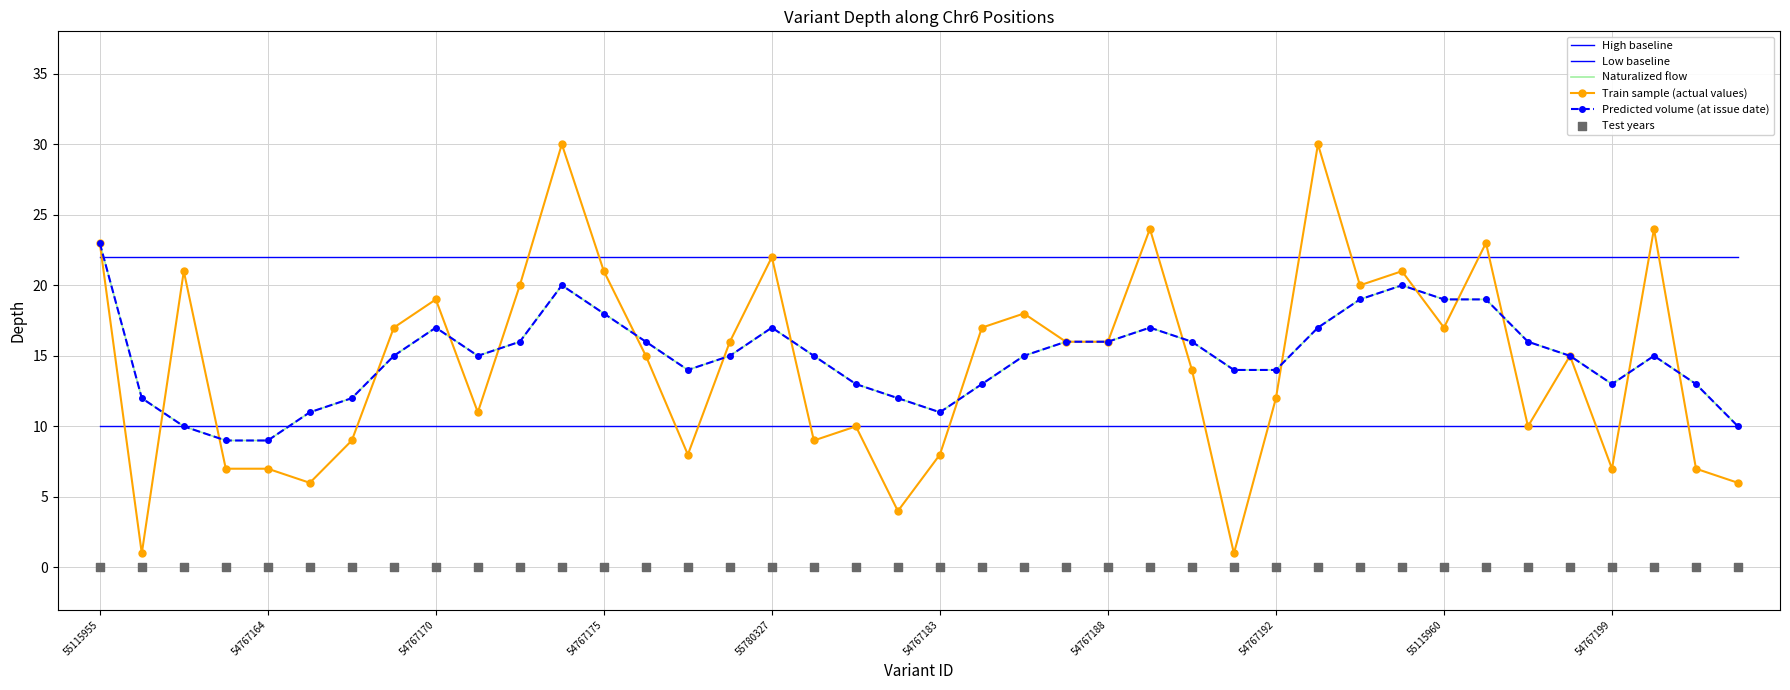

Which series has the widest spread of Y values?

Train sample (actual values)